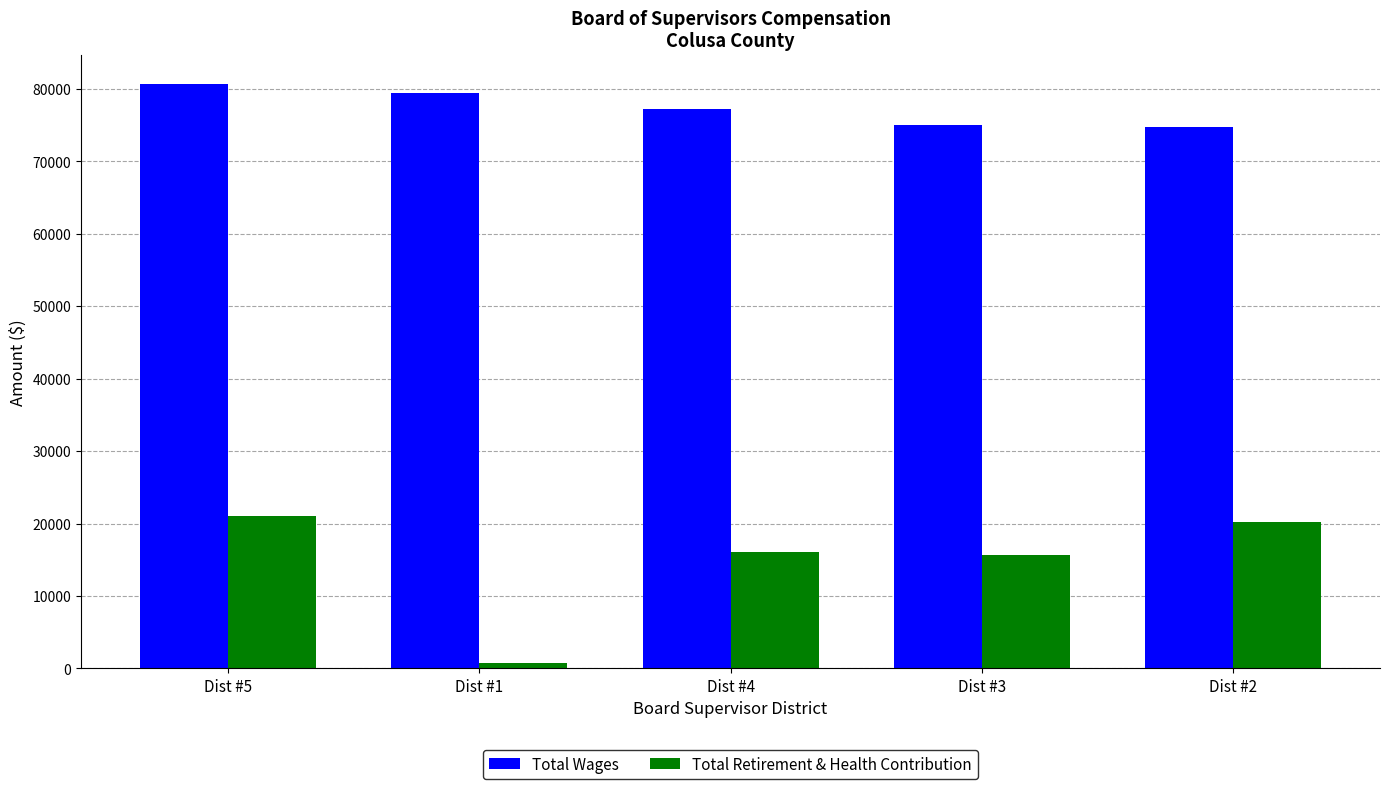

Between Dist #1 and Dist #4, which series saw the biggest shift?

Total Retirement & Health Contribution